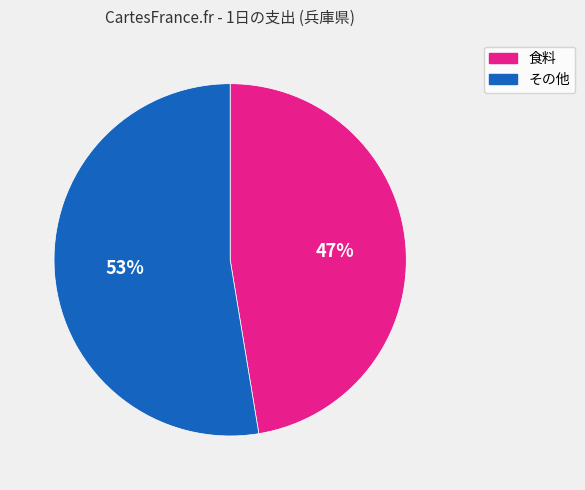

To the nearest percent, what is the average slice percentage?

50%